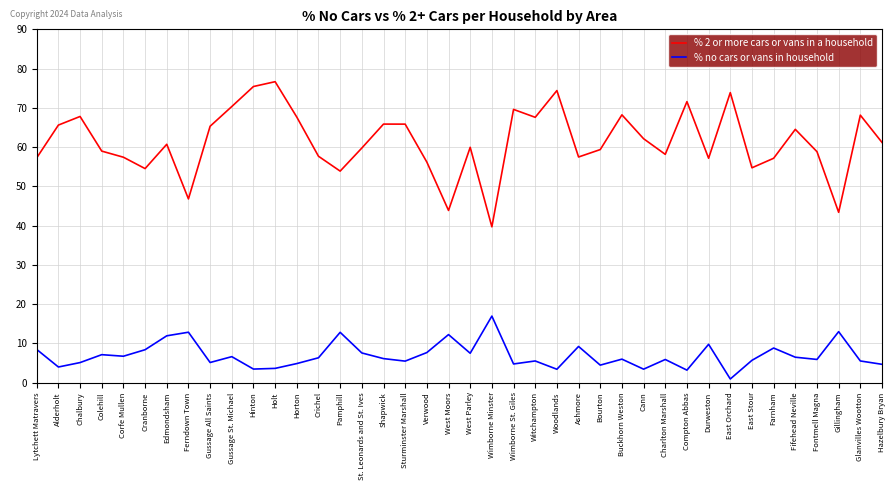

Is the value of % 2 or more cars or vans in a household at Sturminster Marshall greater than the value of % no cars or vans in household at Hinton?

Yes